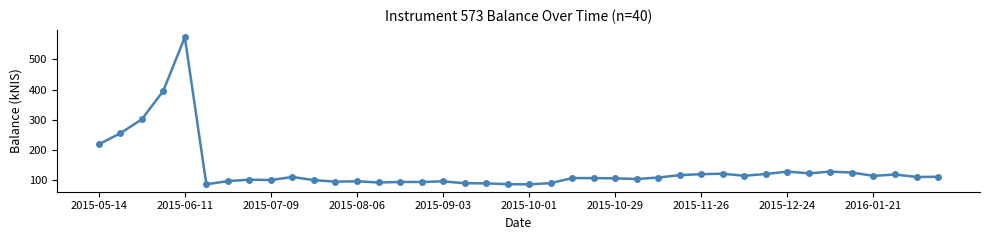

True or false: there are more than 1 points higher than both neighbors.

True